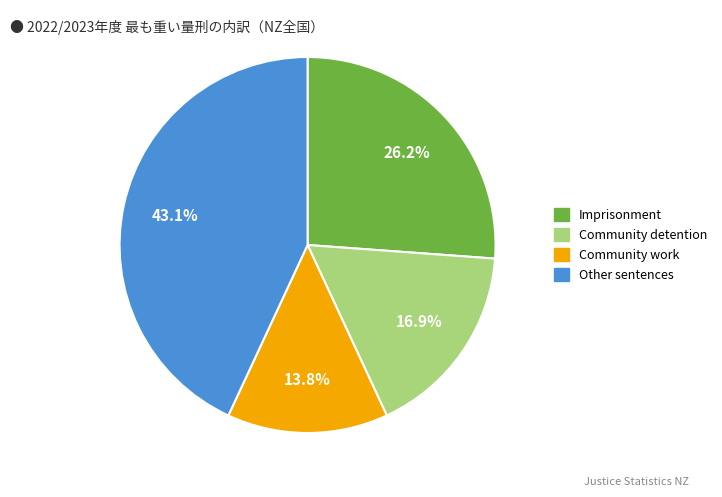

How many segments does this pie chart have?

4